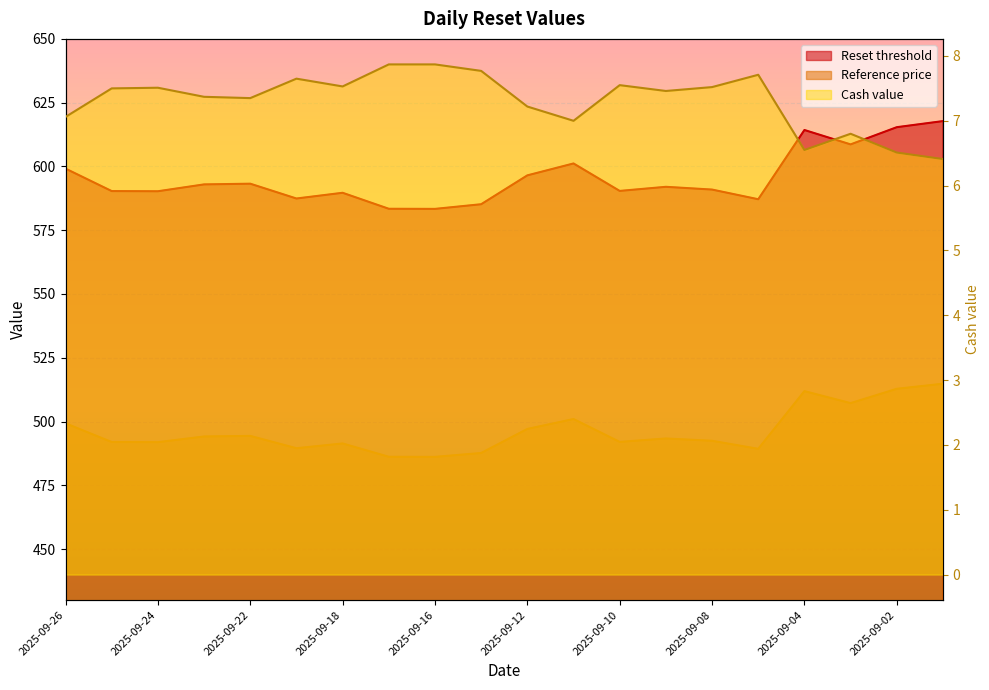

What is the spread (max minus min) of values at 2025-09-12?

589.3